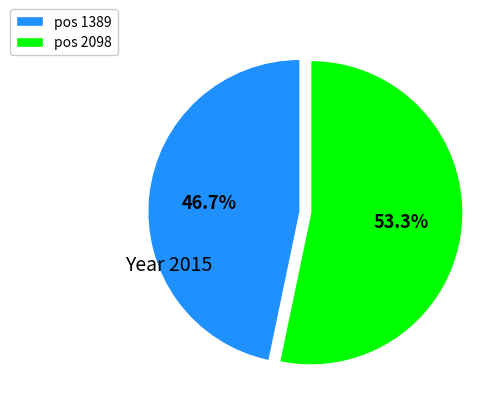

Rank the categories by value from lowest to highest.

pos 1389, pos 2098